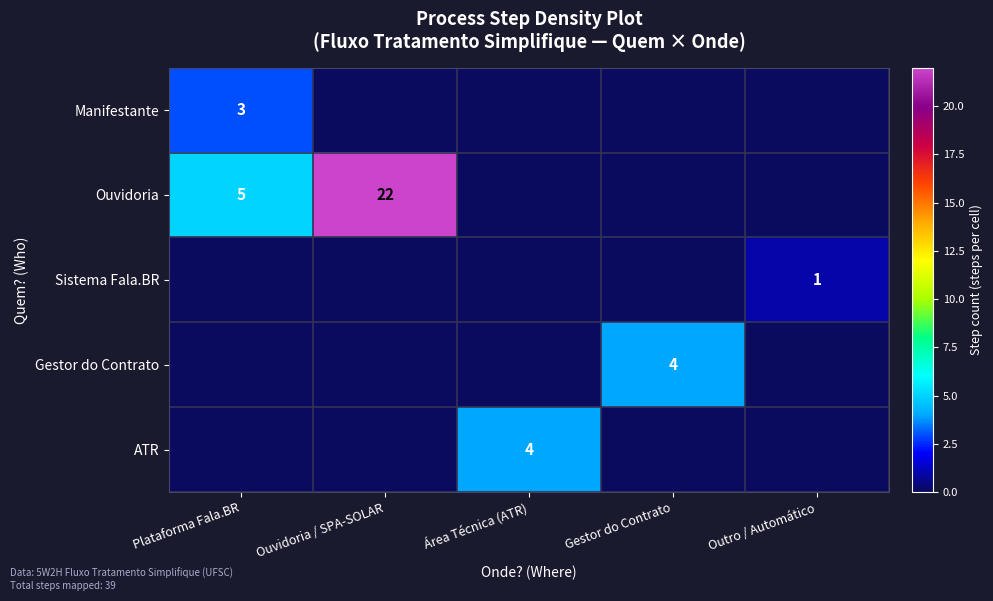

Which has a higher value, Plataforma Fala.BR or Outro / Automático?

Plataforma Fala.BR